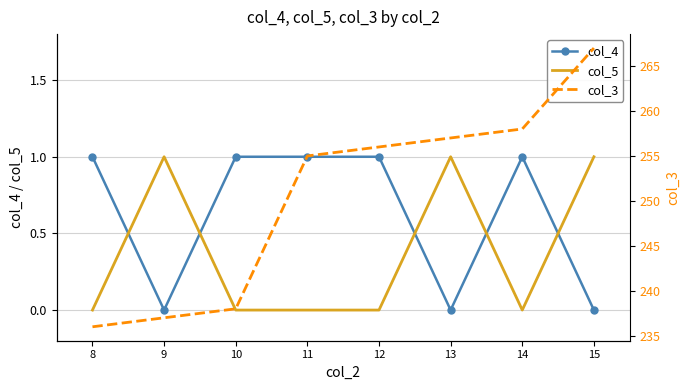

How many interior local valleys does the col_4 series have?

2